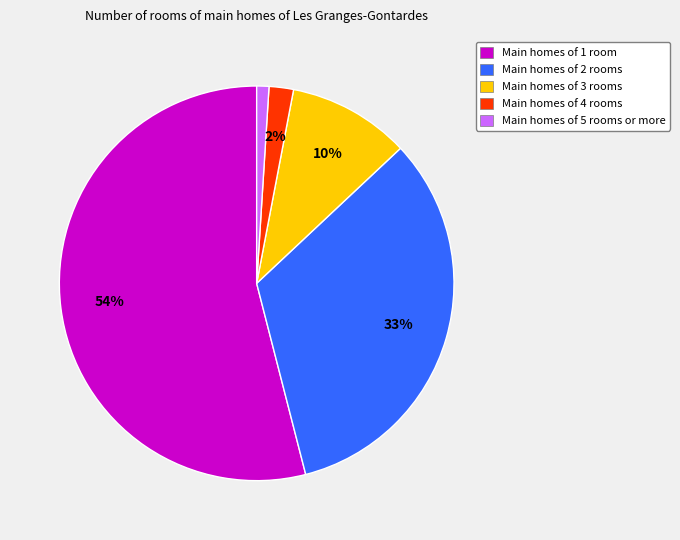

Is there any slice that represents more than half of the pie?

Yes